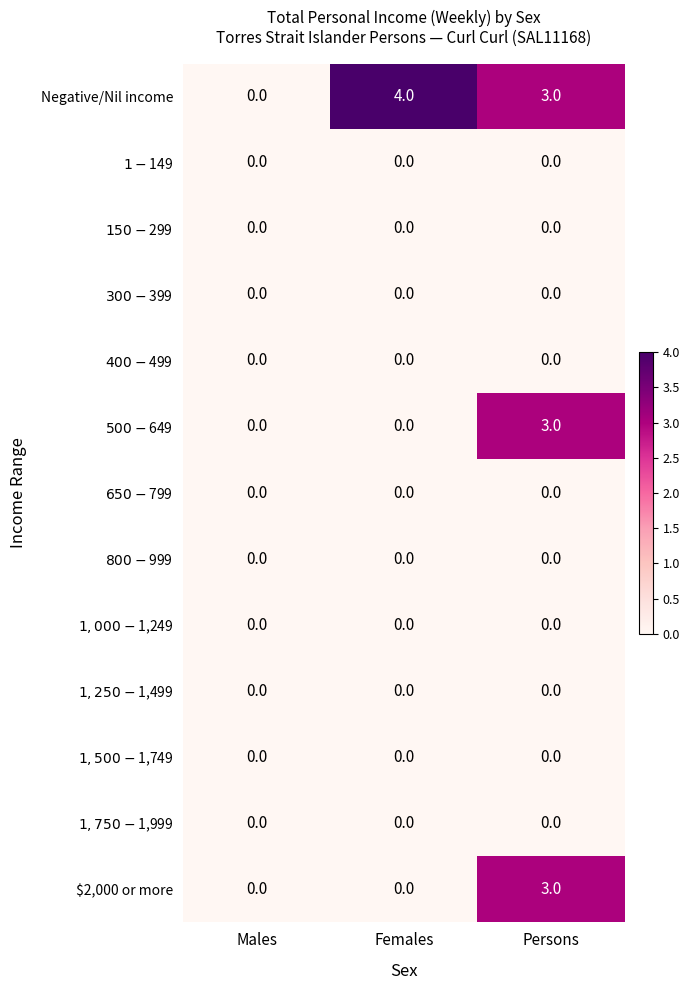

Read the Negative/Nil income value at Persons.

3